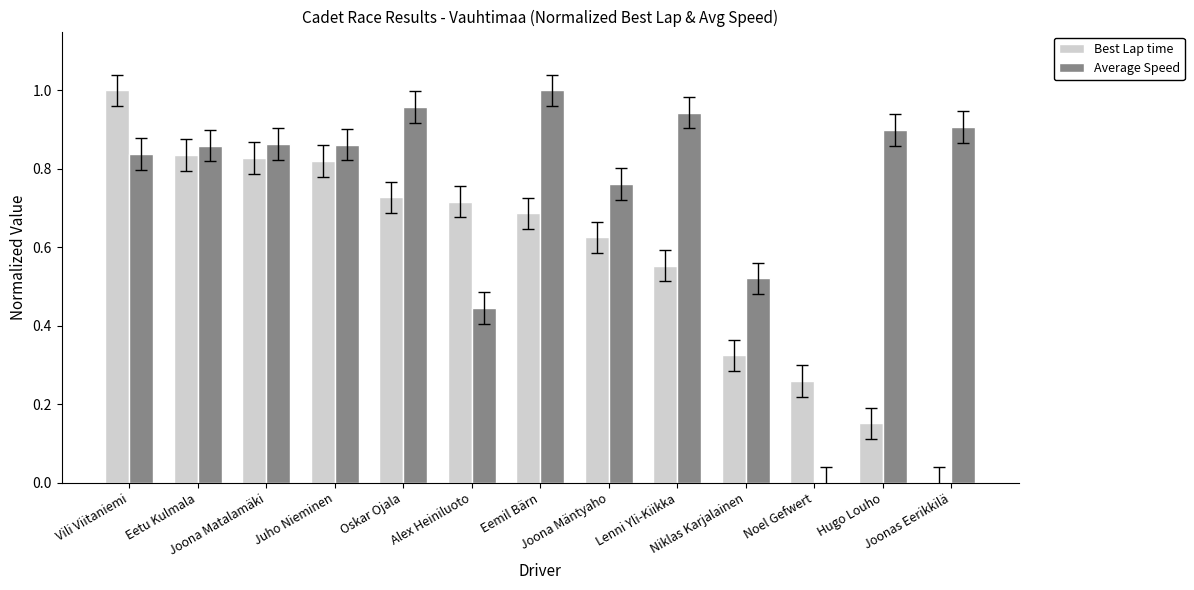

How many values in Best Lap time are above zero?

12